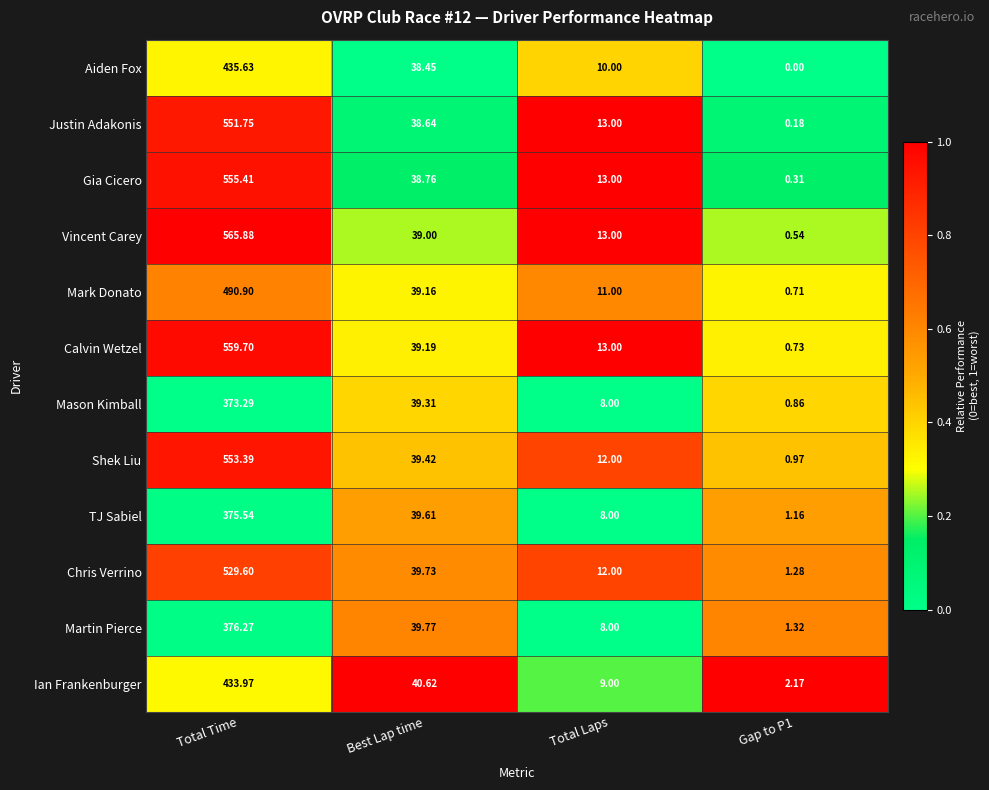

At which category does the chart reach its peak across all series?

Total Time